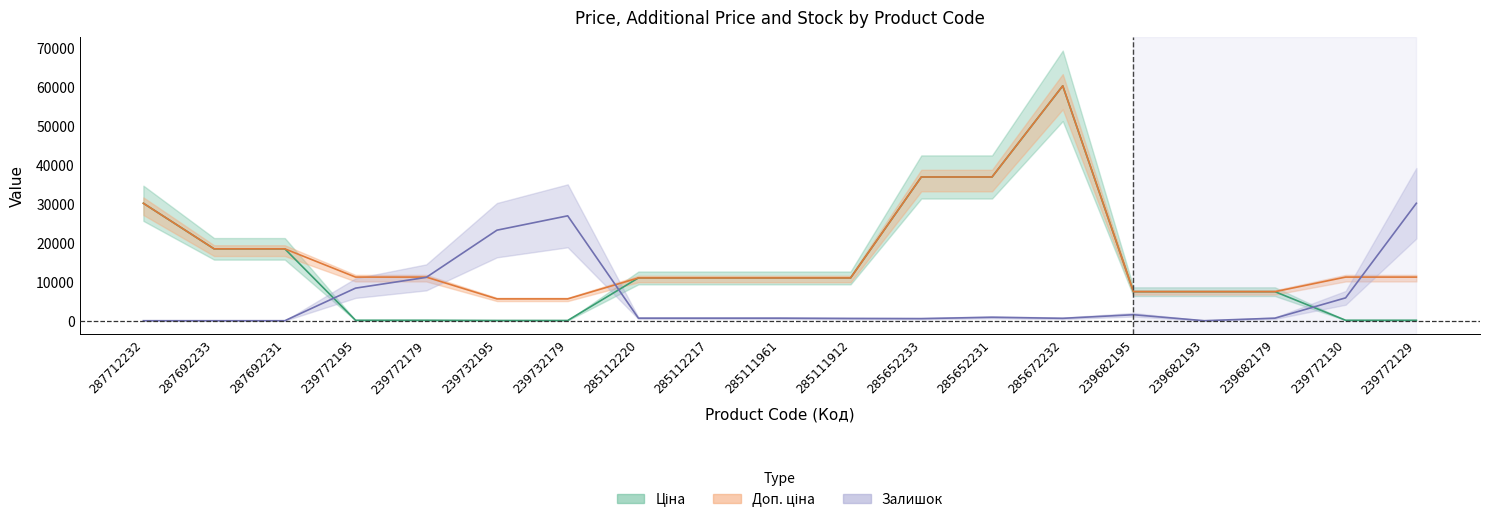

What is the spread (max minus min) of values at 285672232?

59592.8